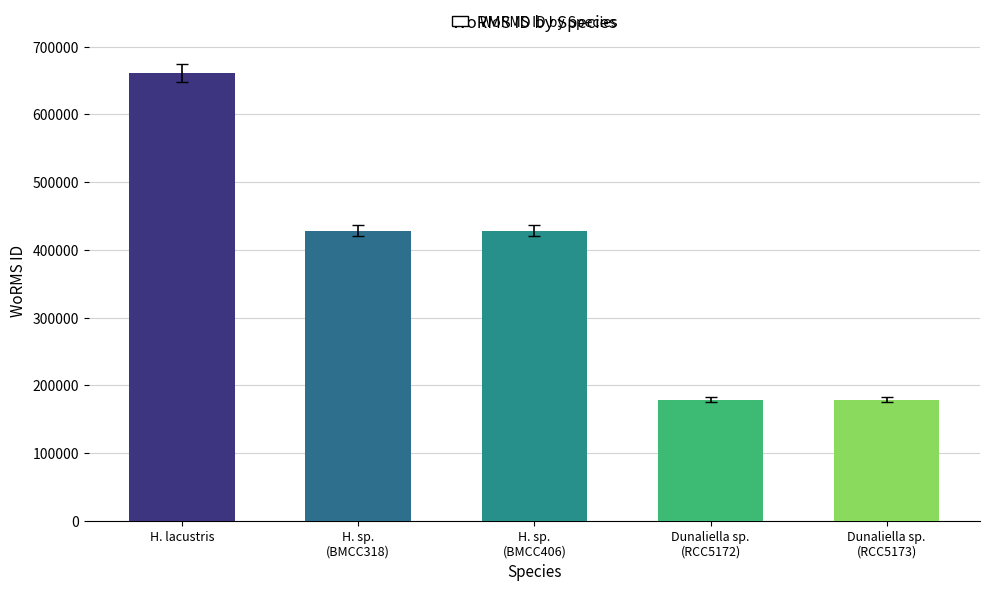

What is the label of the 2nd bar from the right?

Dunaliella sp. (RCC5172)